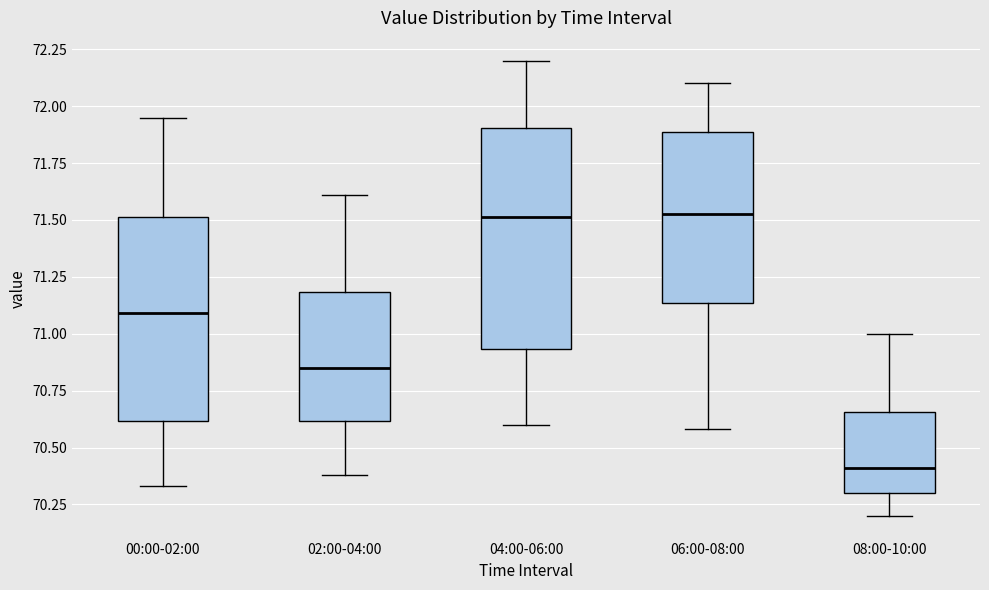

Which box has the lowest median line?

08:00-10:00